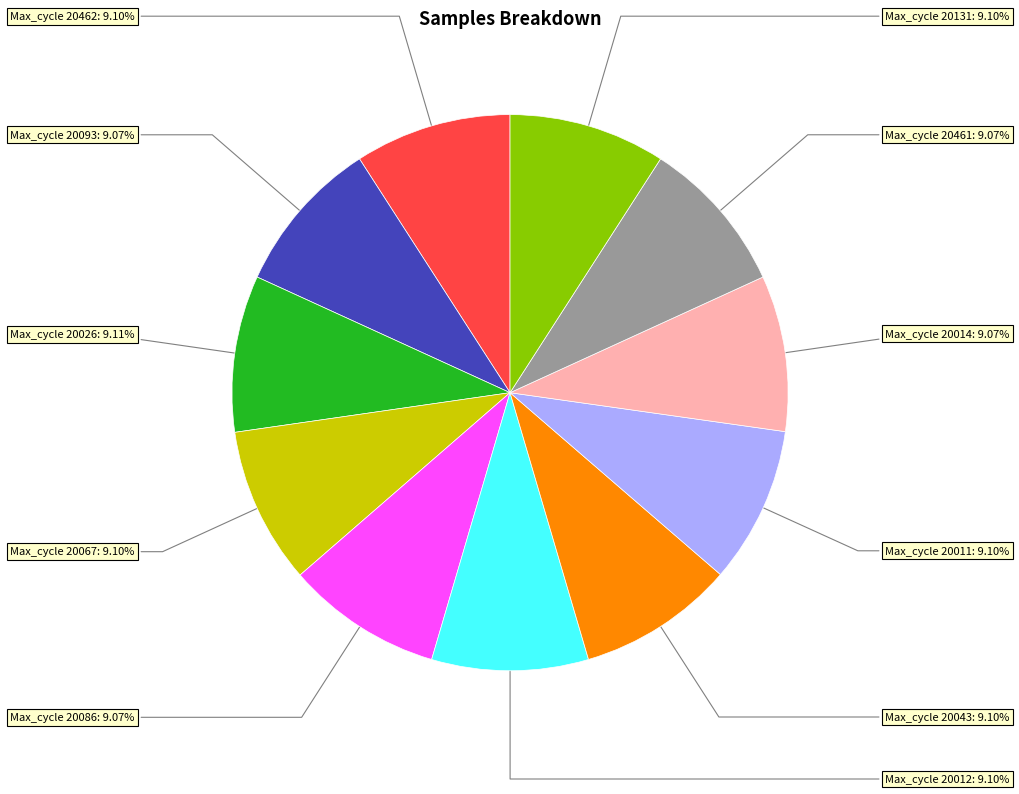

Is there any slice that represents more than half of the pie?

No